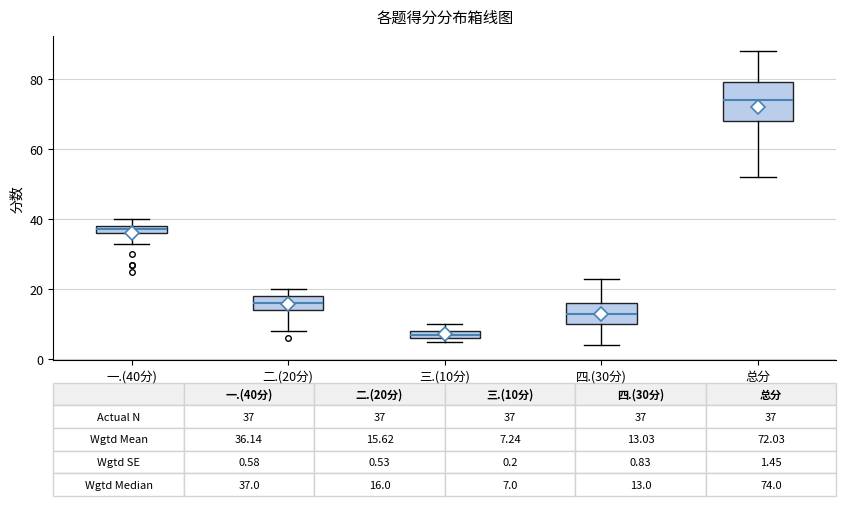

Which box's median line is the highest?

总分